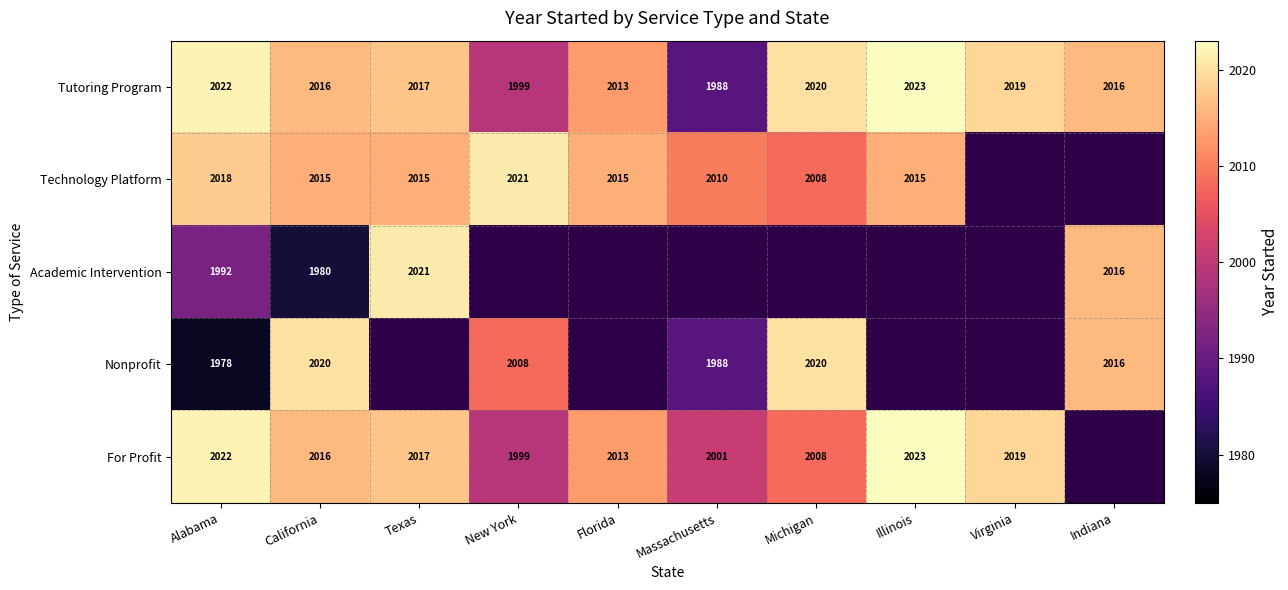

Is it true that For Profit equals 2008 at Michigan?

True